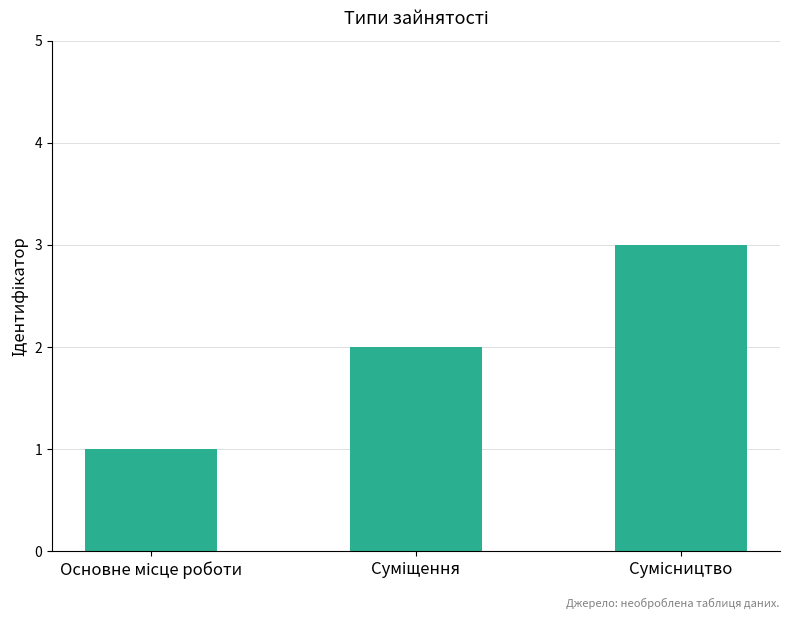

Are the bars grouped side by side (vs. stacked)?

No